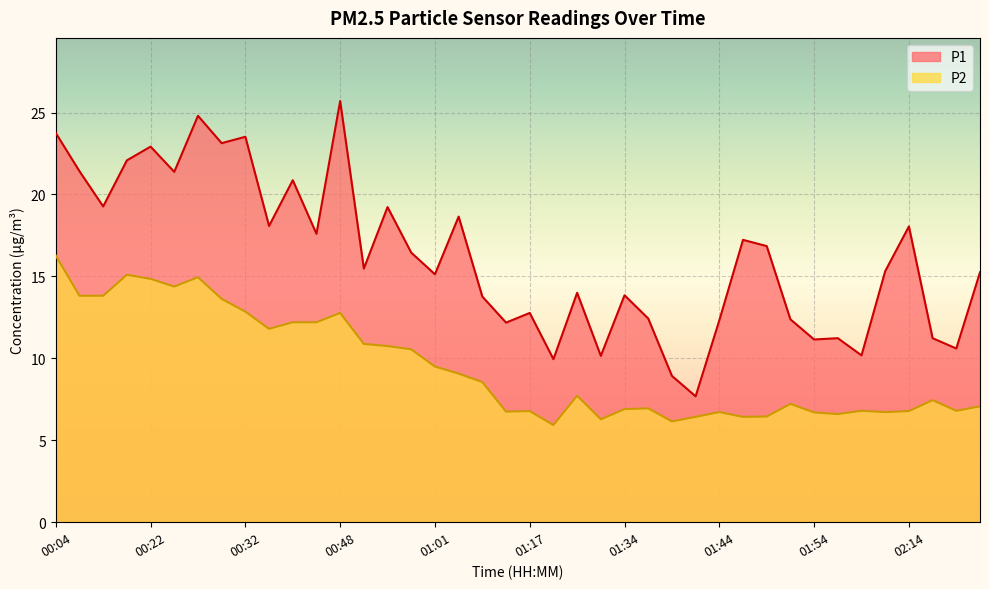

What is the total value across all series at 01:09?

18.9